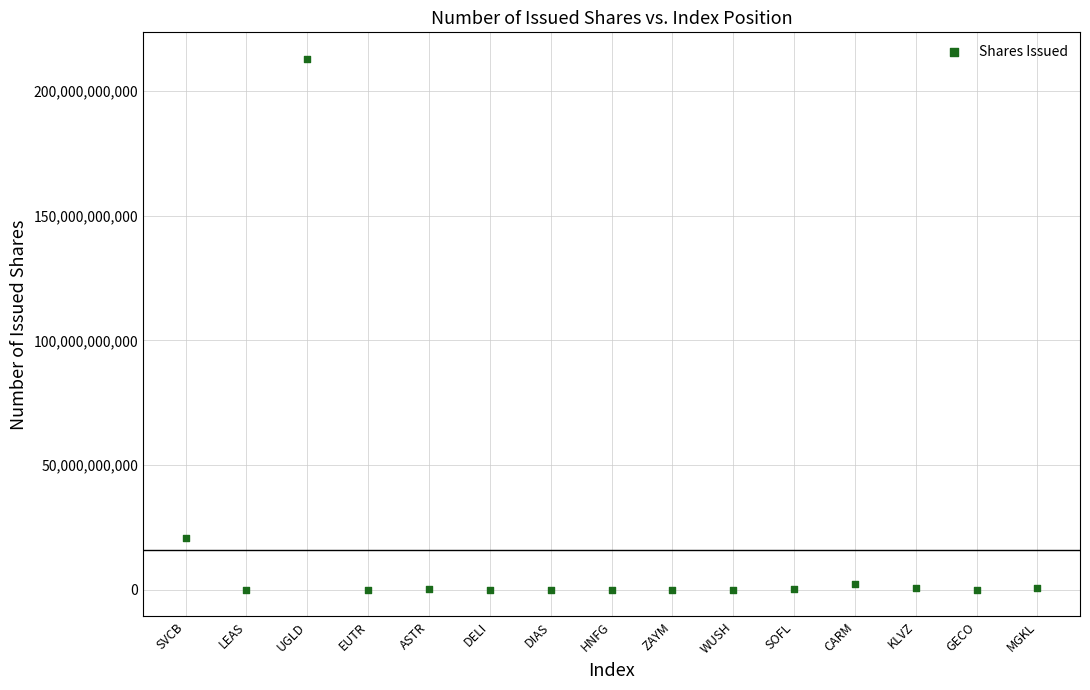

What is the range of X values (max minus min)?

14